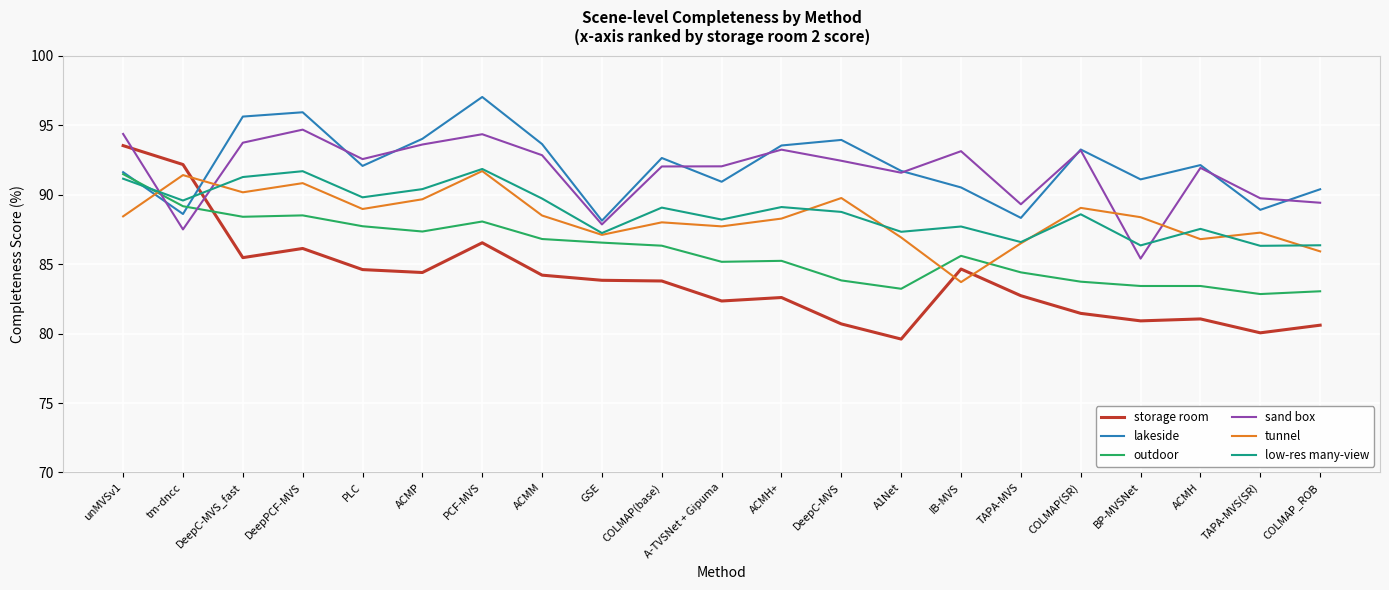

Which category has the highest value across all series?

PCF-MVS